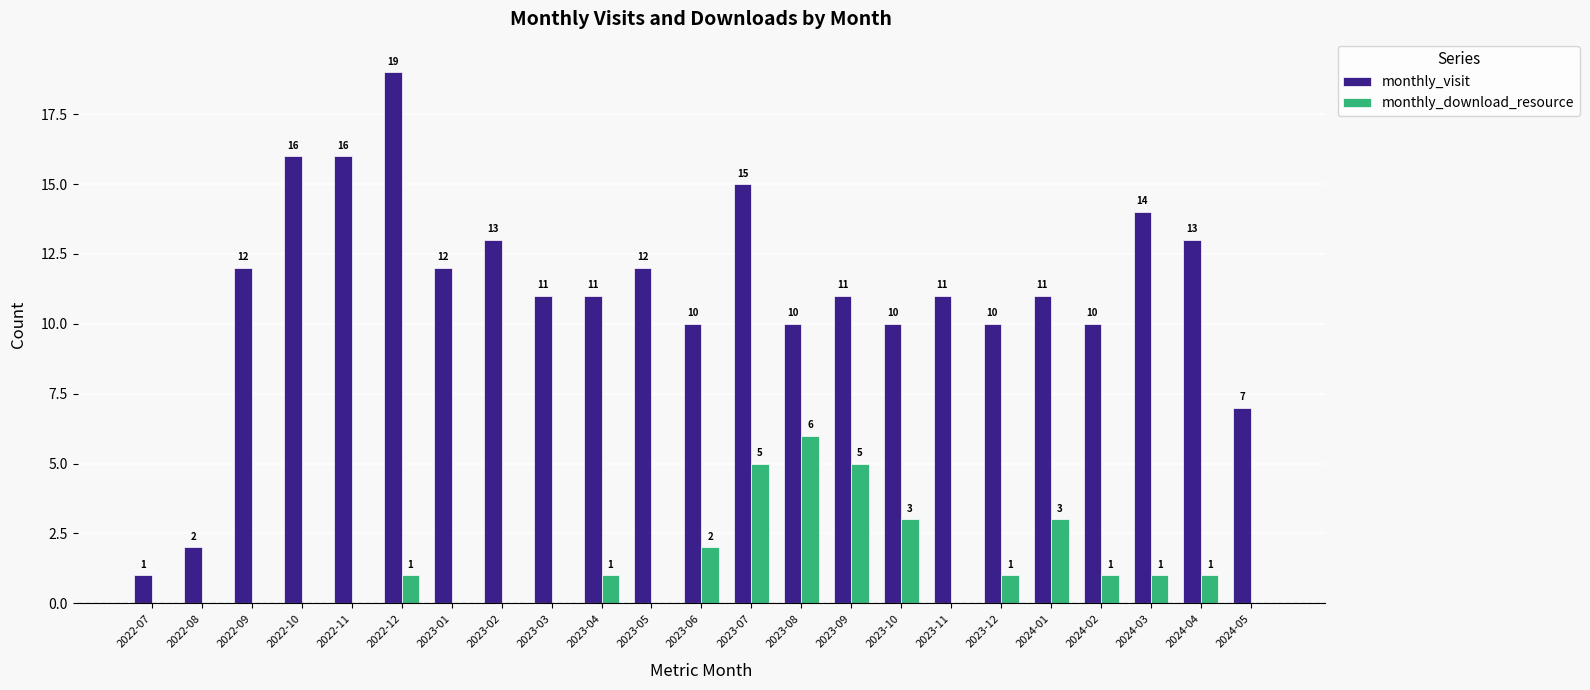

At which label does monthly_visit first exceed 11?

2022-09